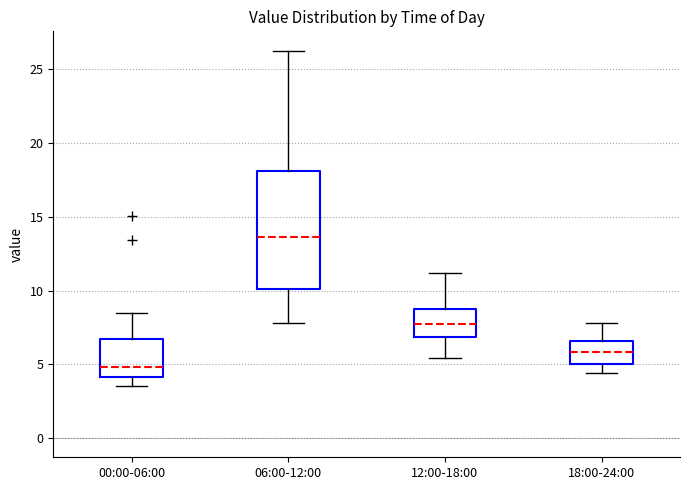

Where is the lower edge of the box for 18:00-24:00 on the y-axis? The values are not printed on the chart, so give them approximately, as read against the axis.

5.0